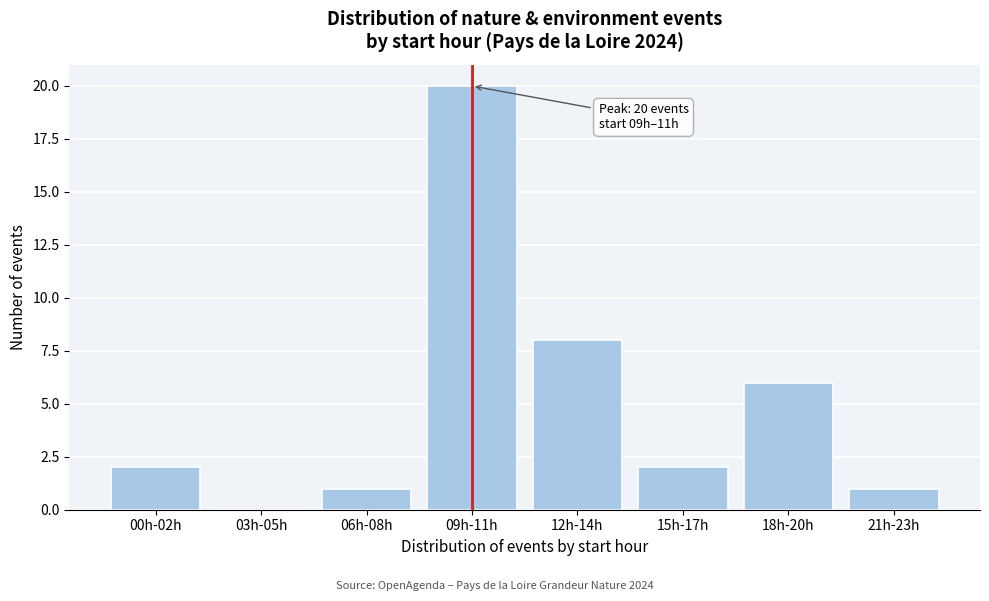

Reading left to right, transcribe all the data shown in this chart.

00h-02h=2	03h-05h=0	06h-08h=1	09h-11h=20	12h-14h=8	15h-17h=2	18h-20h=6	21h-23h=1